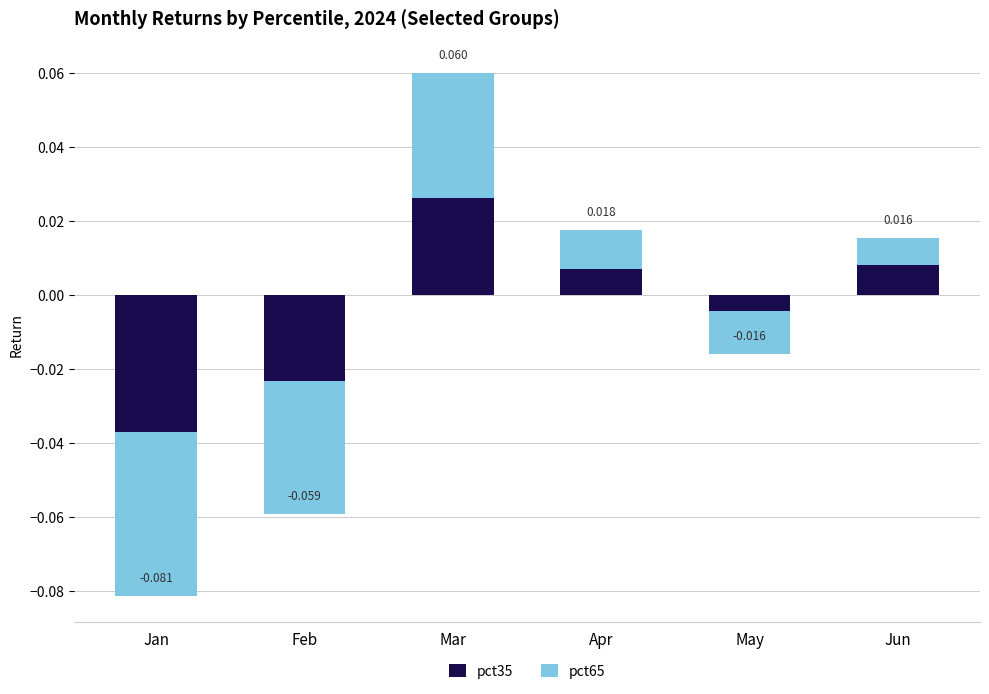

List the series in order of their overall mean, highest first.

pct35, pct65